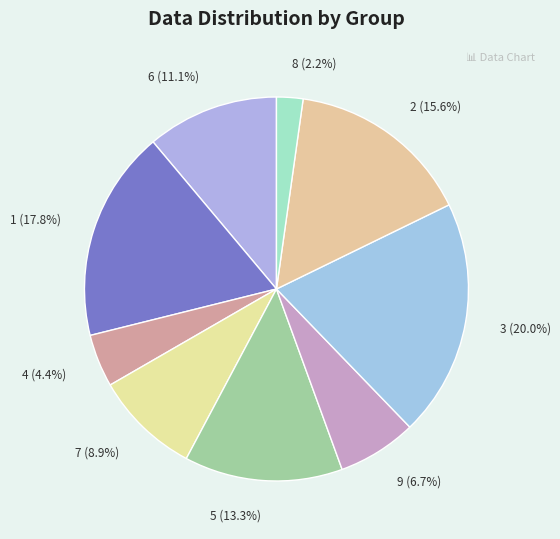

Which slice is the smallest?

8